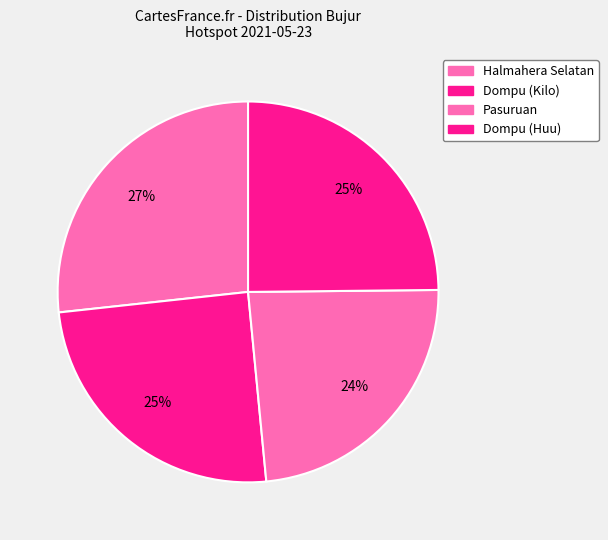

Count the number of slices in the pie.

4